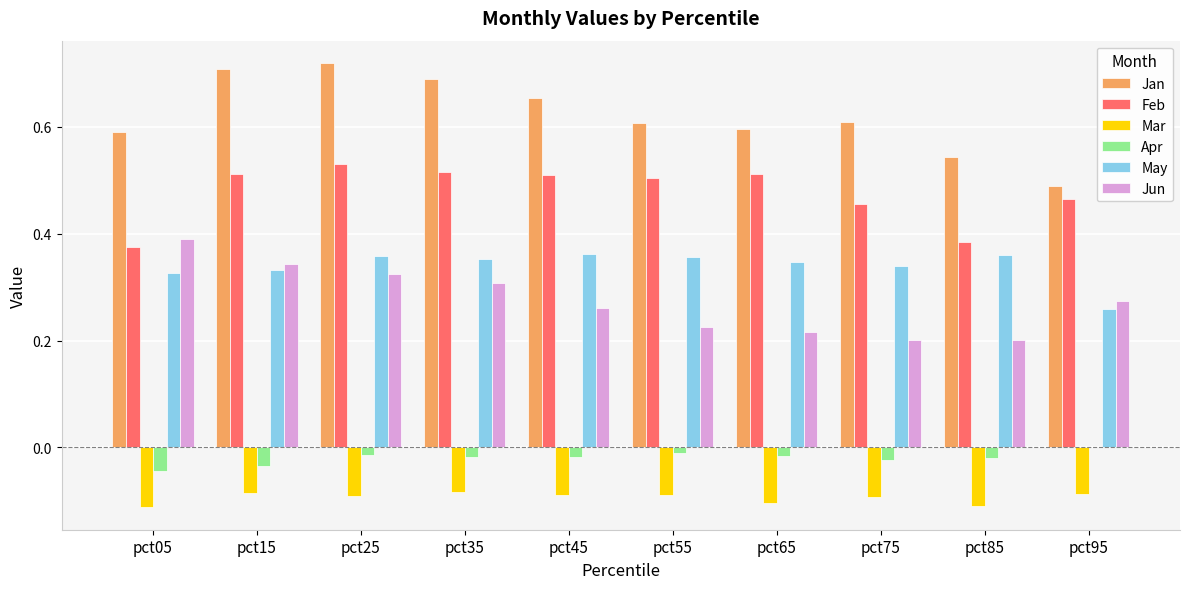

Which series has the widest spread of values?

Jan